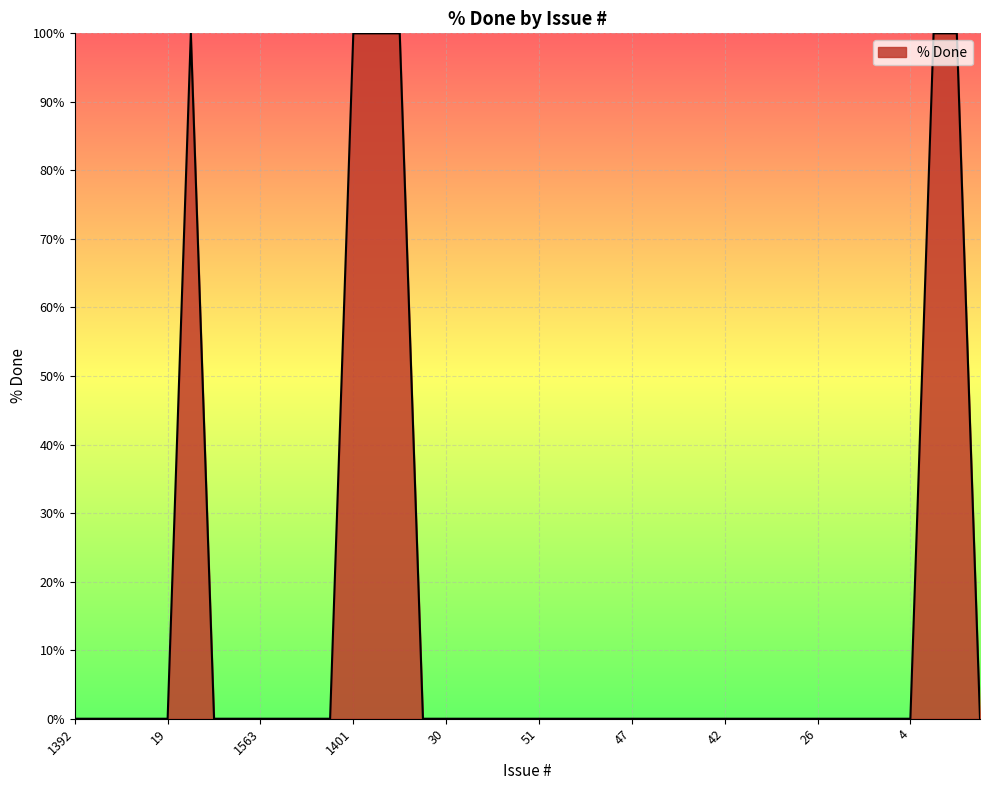

What is the maximum value shown in the chart?

100